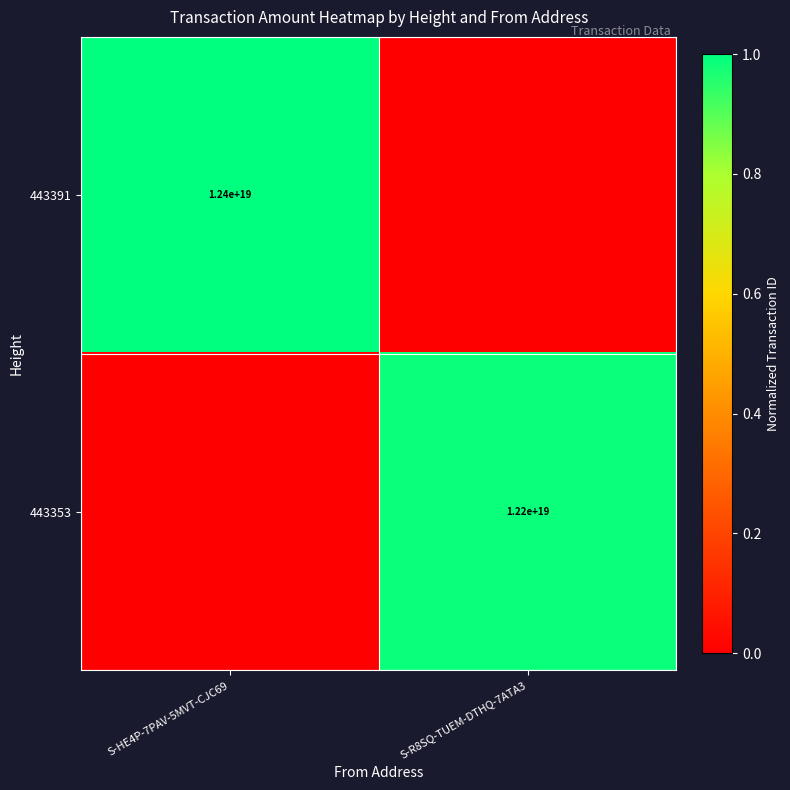

At how many categories does at least one series exceed 0?

2